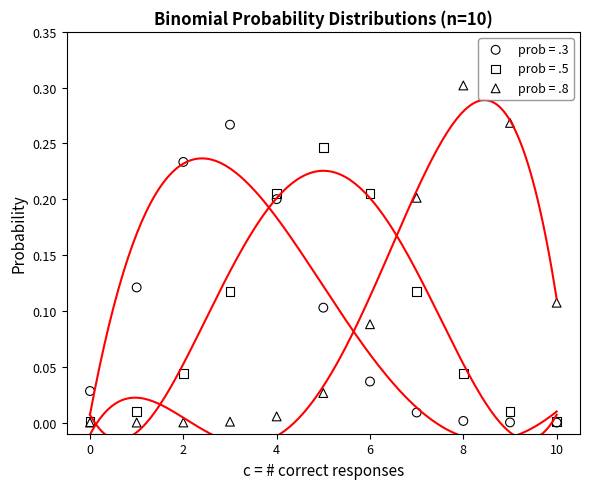

Which series has the widest spread of Y values?

prob = .8